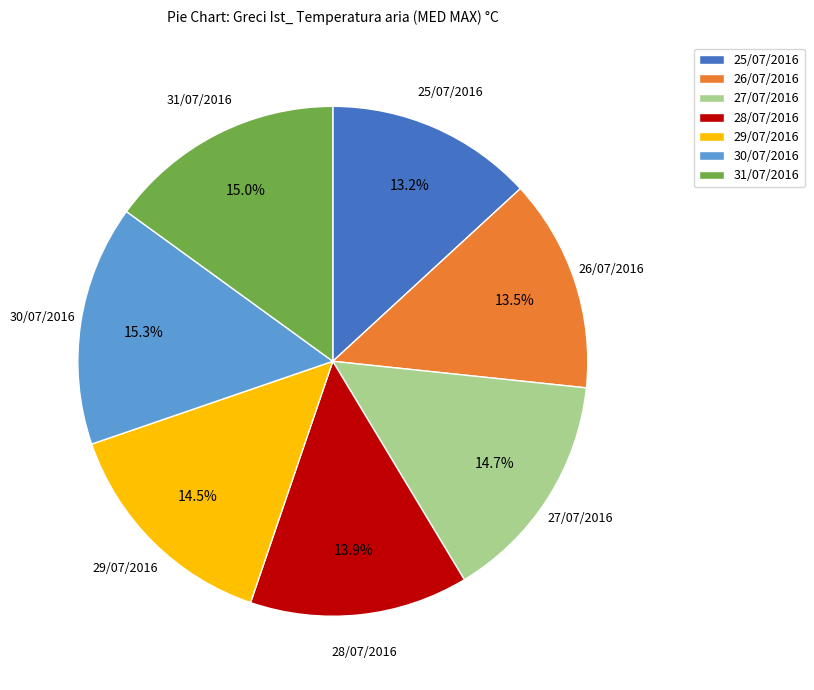

Is 29/07/2016 the majority of the pie?

No